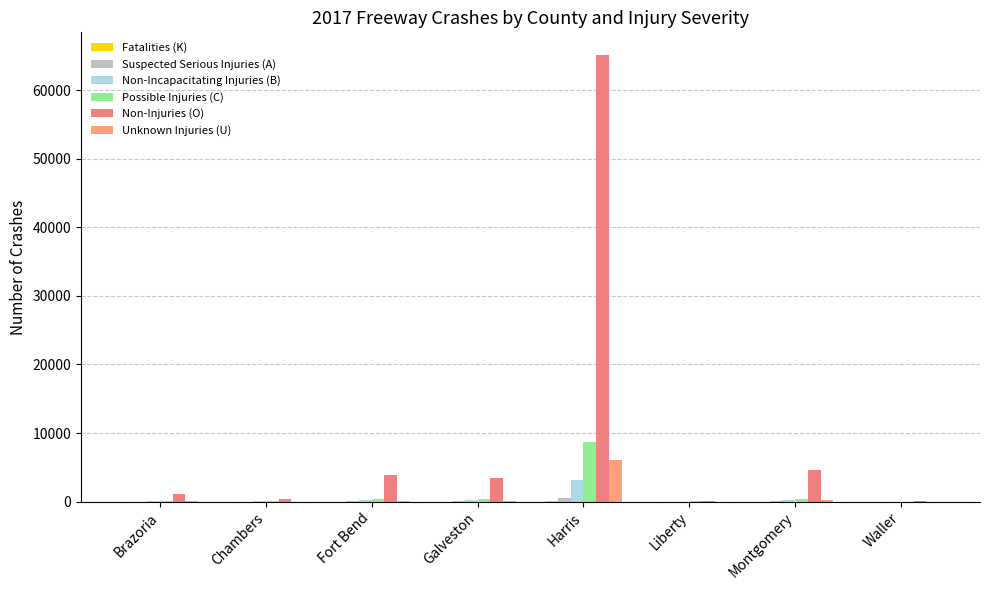

At which label does Possible Injuries (C) first exceed 313?

Galveston